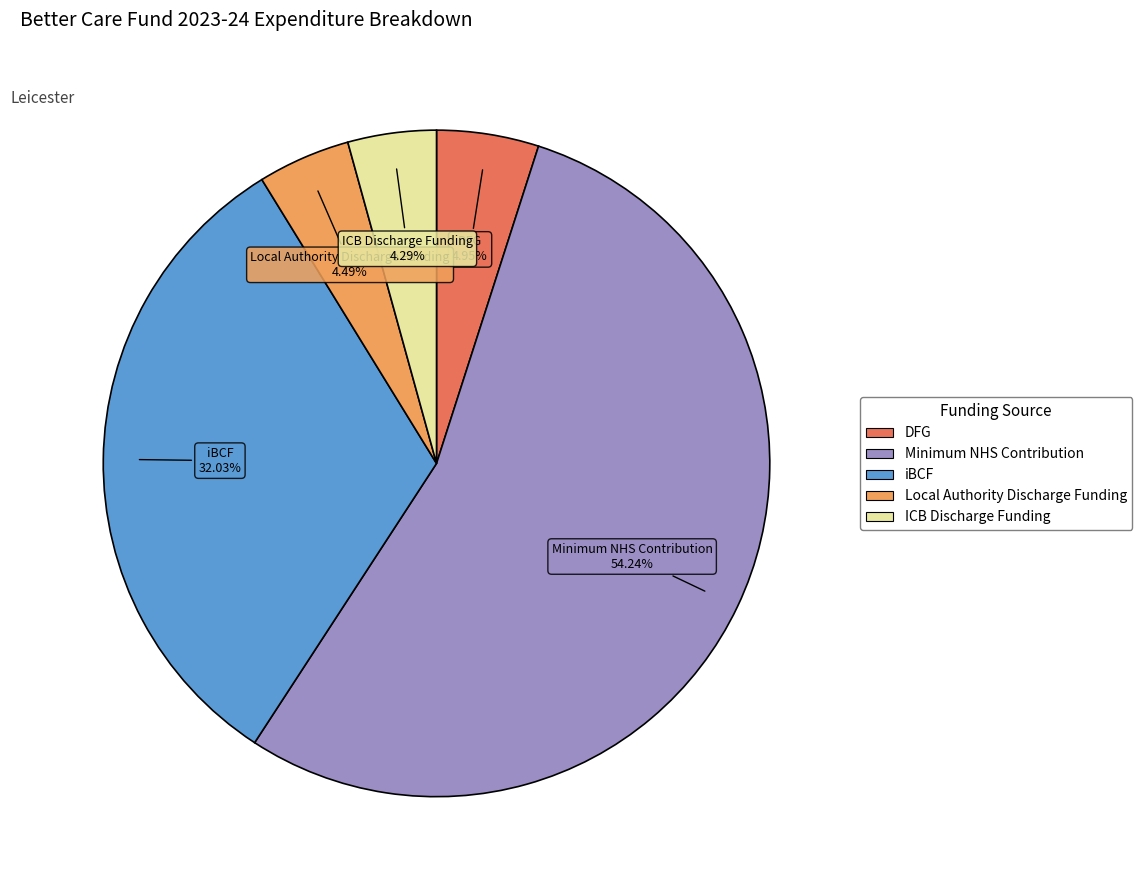

The Minimum NHS Contribution slice represents 45% of the pie. True or false?

False